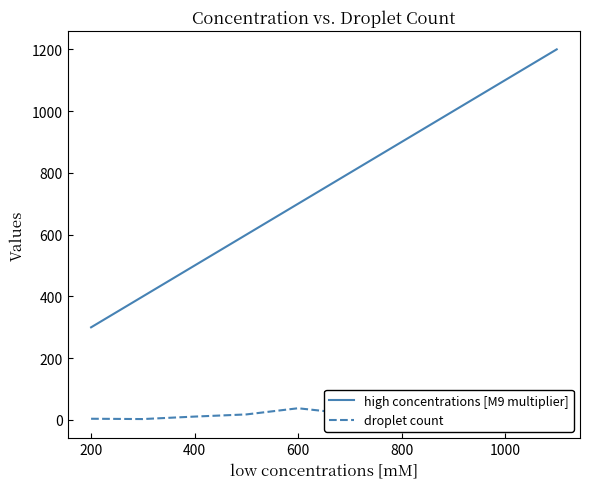

What is the lowest value of the high concentrations [M9 multiplier] series?

300